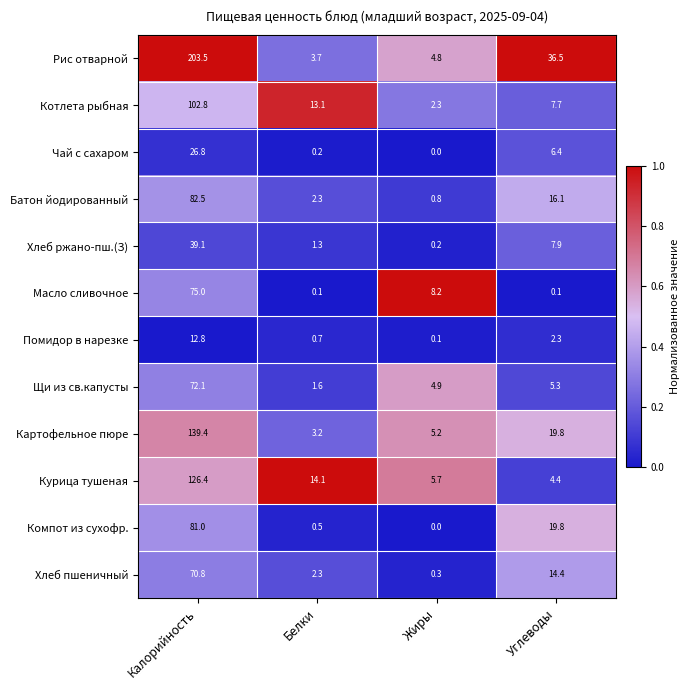

What is the difference between the highest and lowest values at Углеводы?

36.4